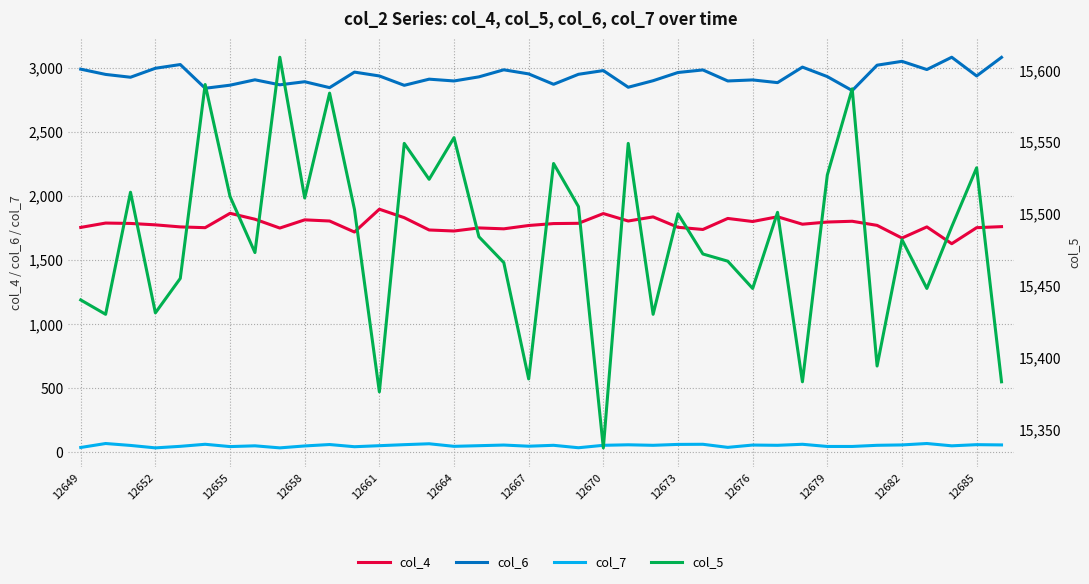

The col_7 series shows 48 at 12667. True or false?

True